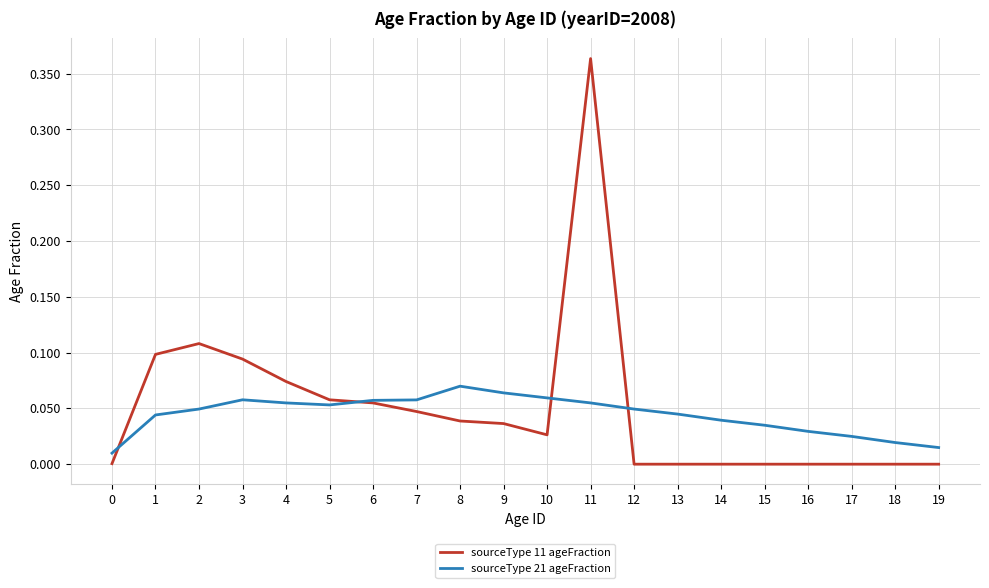

The sourceType 21 ageFraction series shows 0.0 at 0. True or false?

True